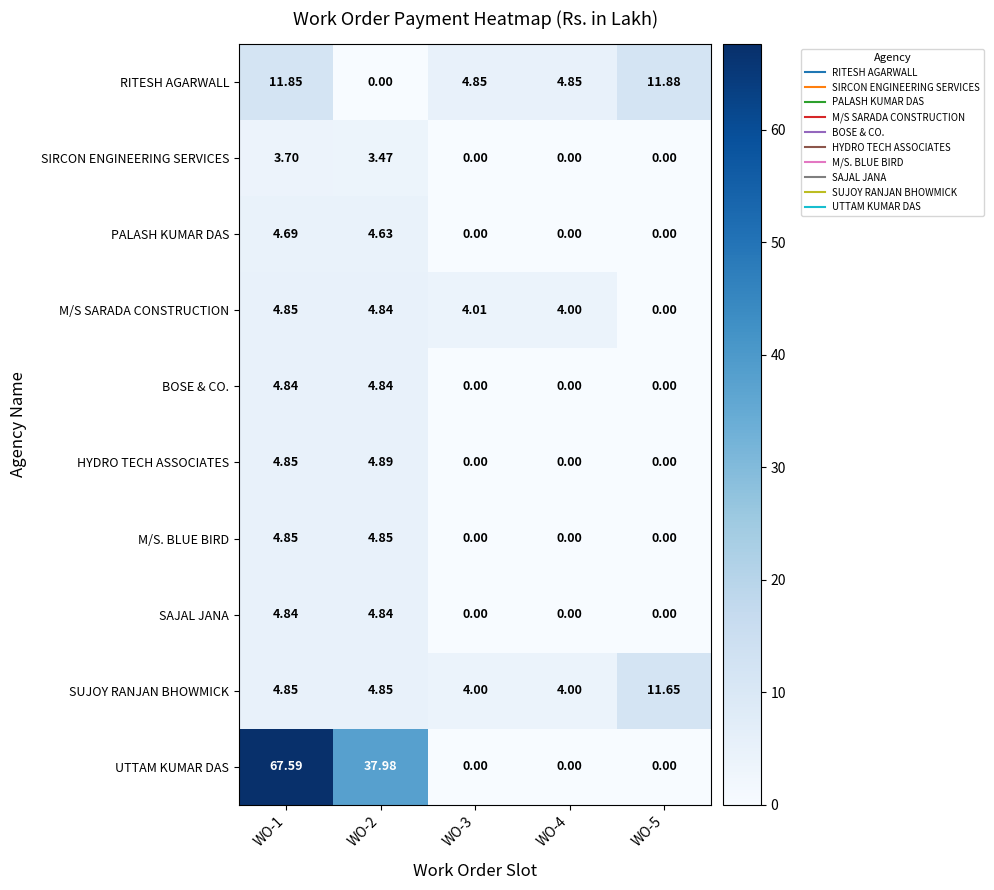

Which series changed the most between WO-4 and WO-5?

SUJOY RANJAN BHOWMICK